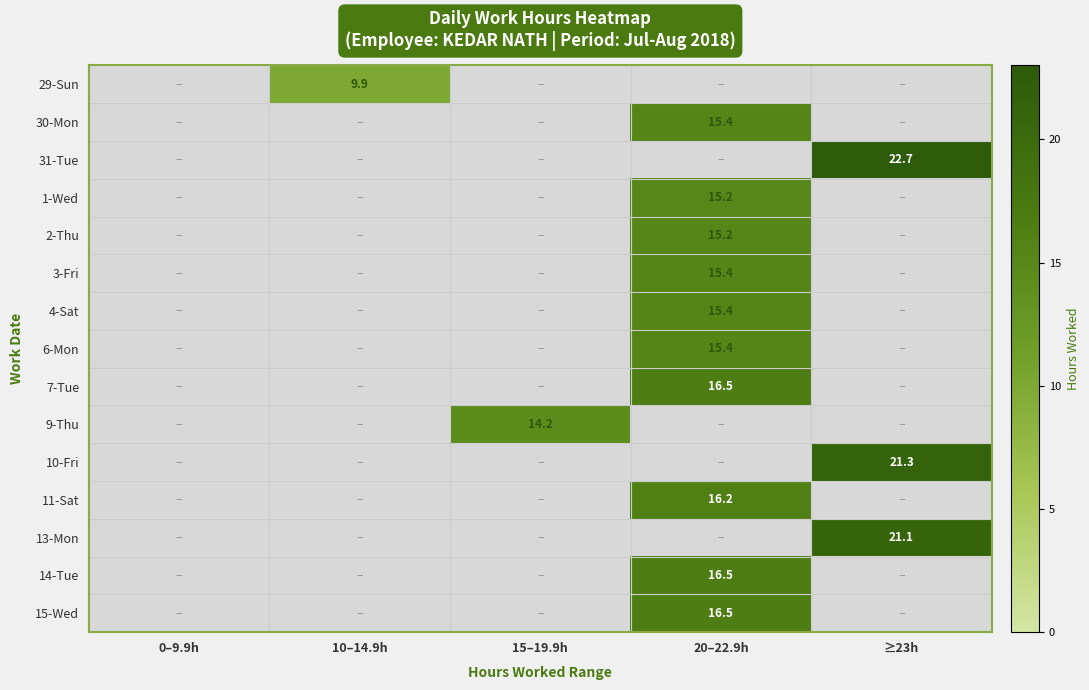

Count the number of data series in this chart.

15